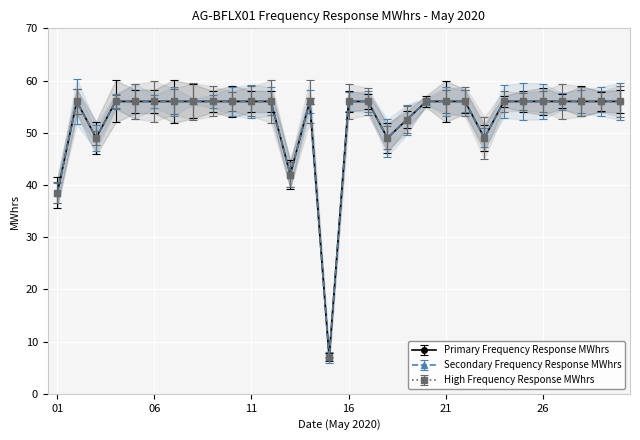

Which series has the widest spread of values?

Primary Frequency Response MWhrs